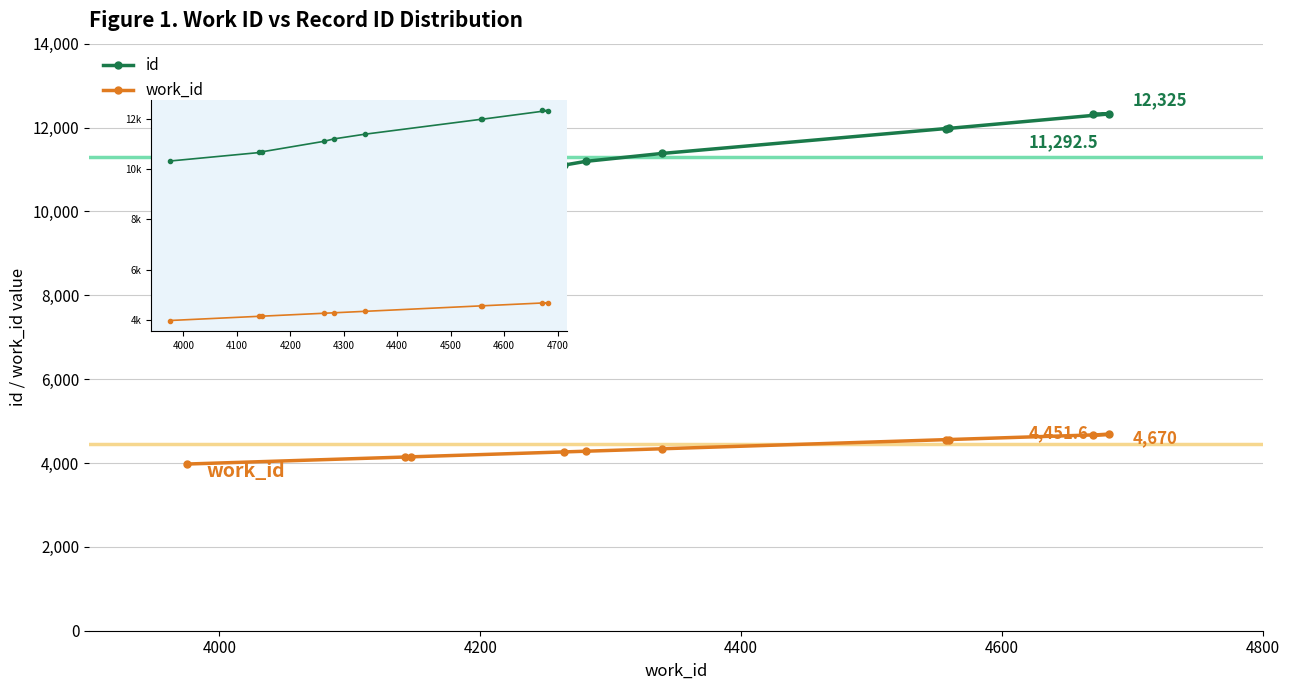

True or false: id and work_id intersect in this chart.

False